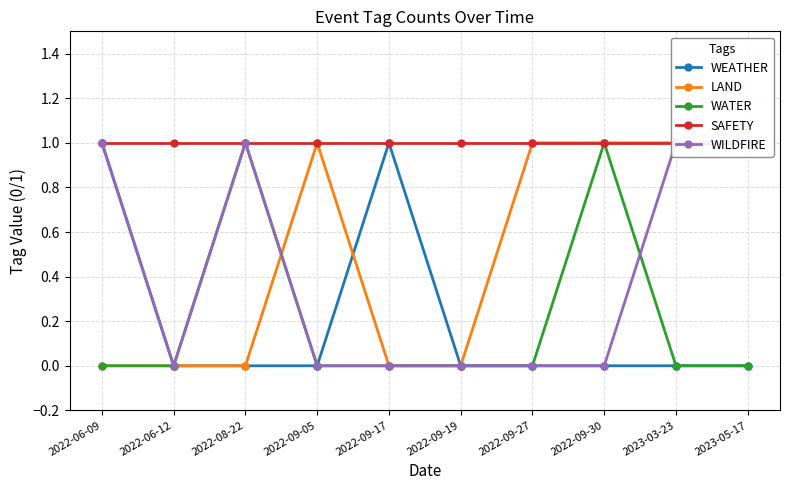

What is the difference between the second highest and second lowest values in the WEATHER series?

1